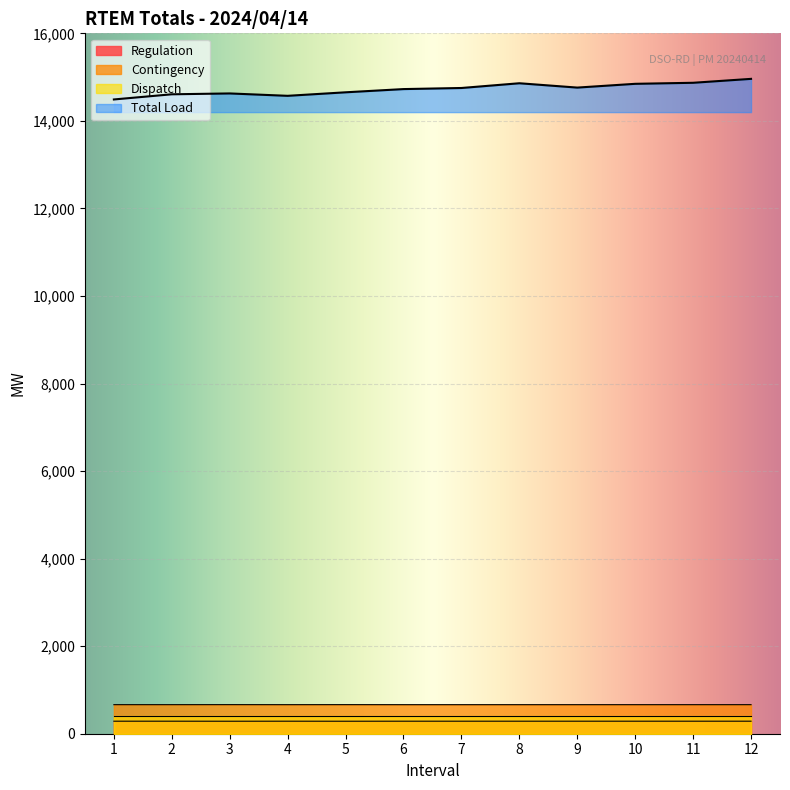

What is the spread (max minus min) of values at 11?

14584.0